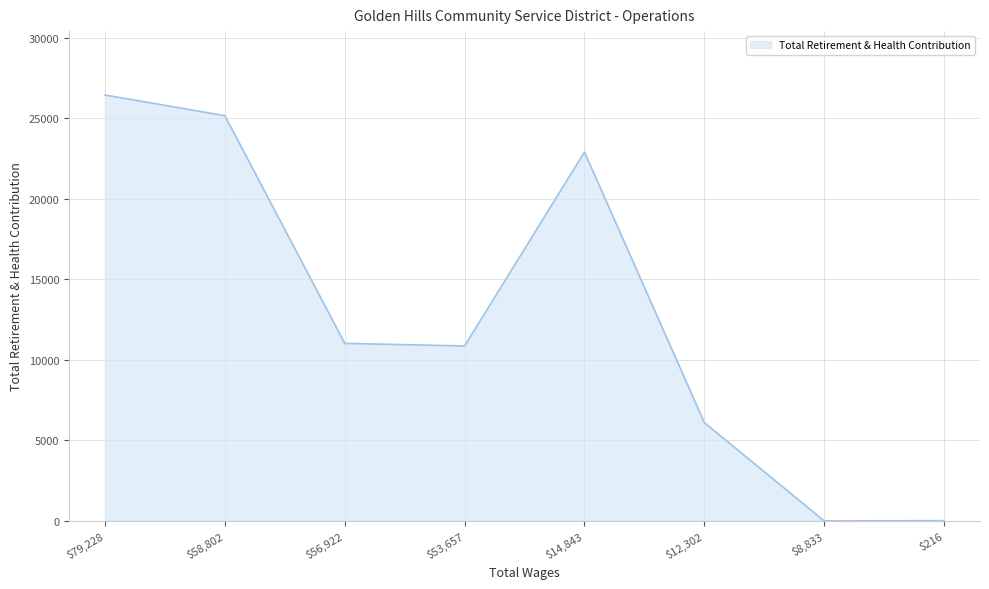

Count the number of categories in the chart.

8